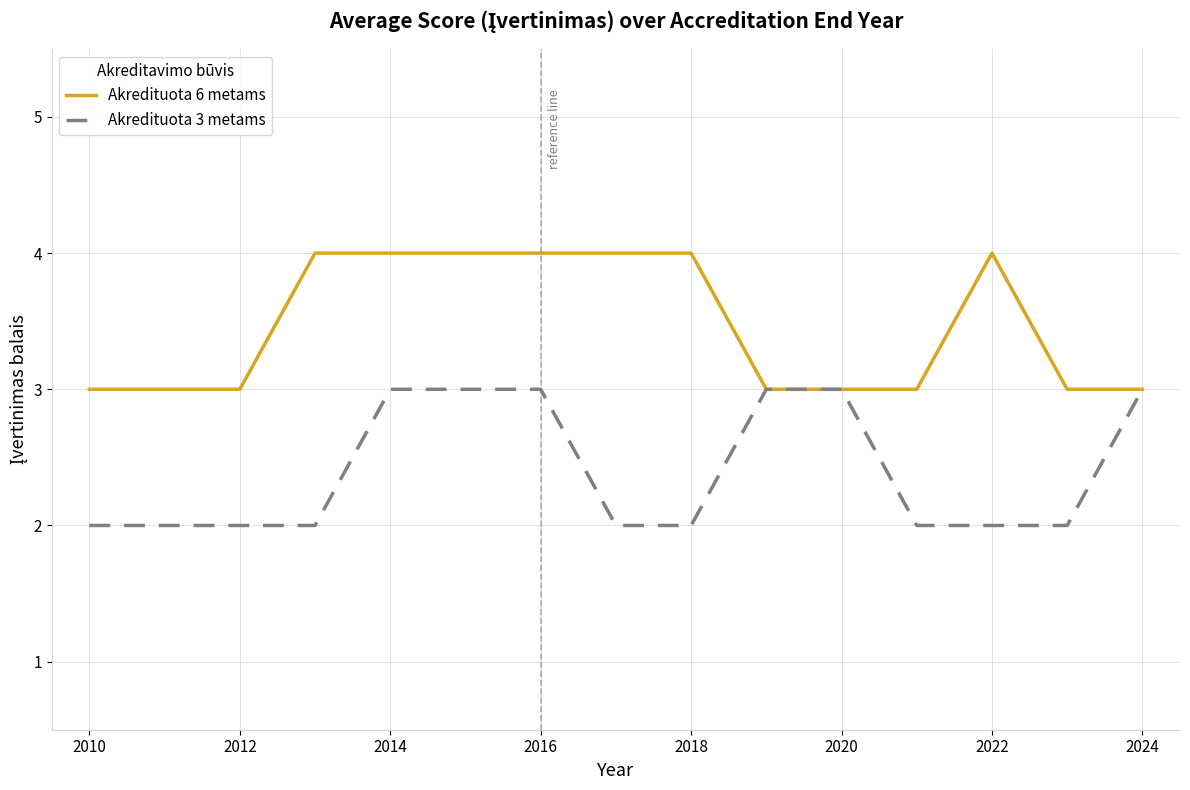

List the series in order of their overall mean, highest first.

Akredituota 6 metams, Akredituota 3 metams